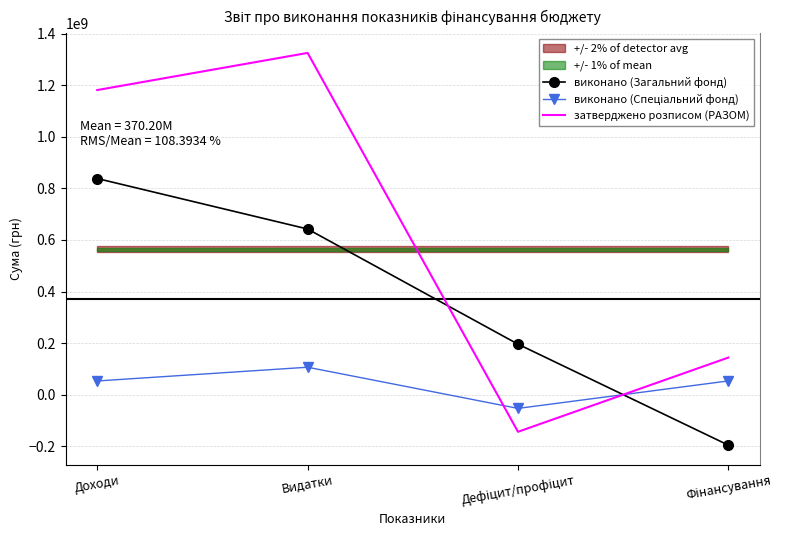

How many data points in виконано (Загальний фонд) are above 642472467?

2